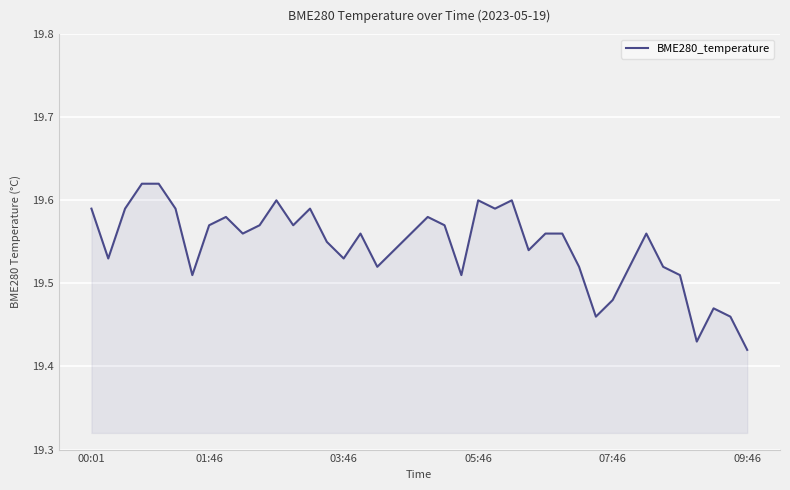

Where is the data nearest to the value 19?

09:46